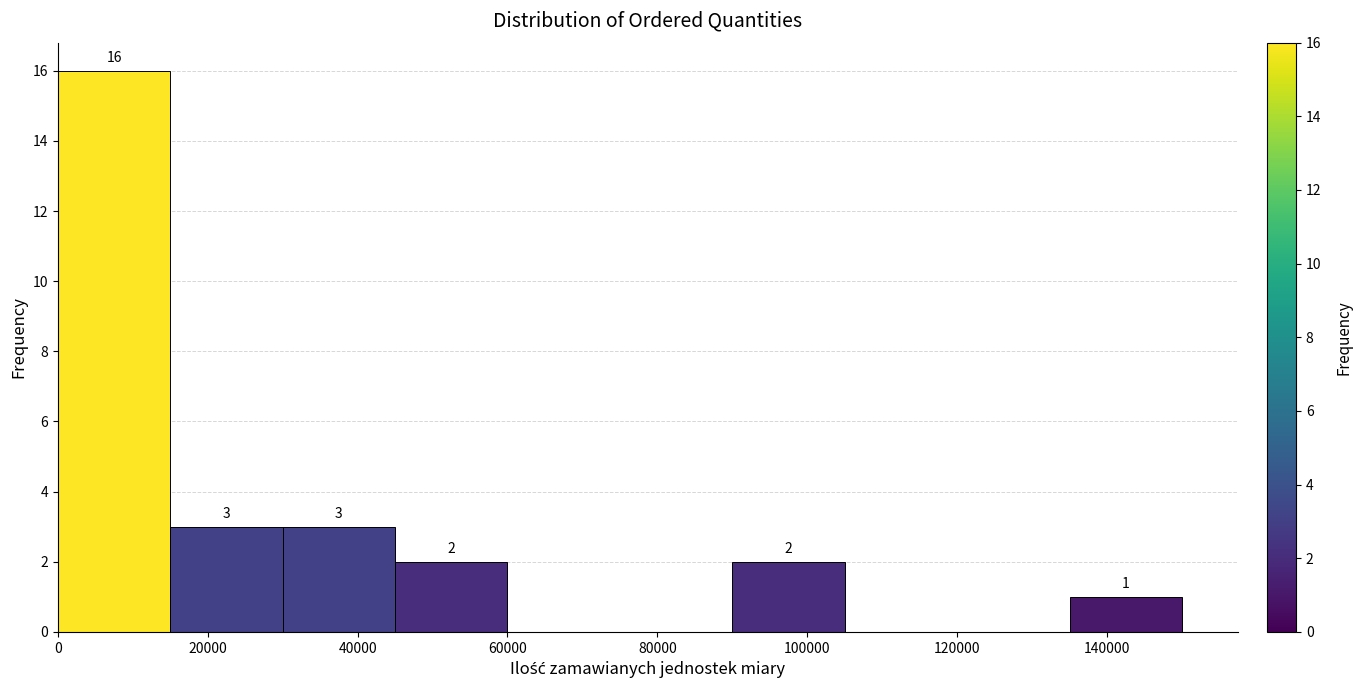

Over which range of the x-axis is the bar tallest?

0 to 16000